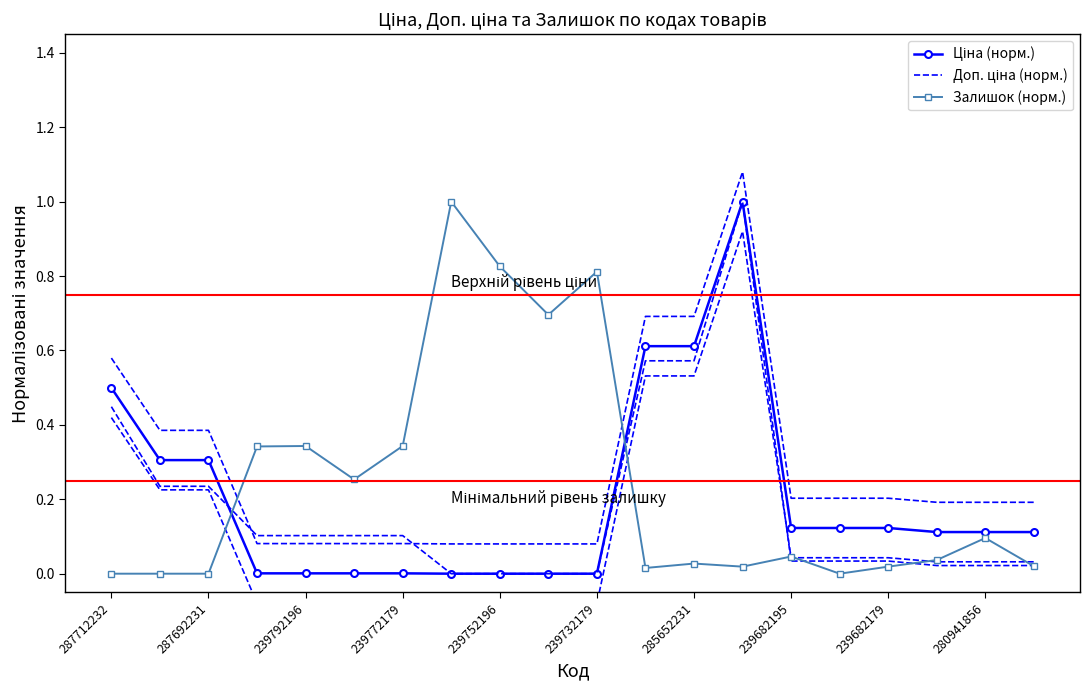

Between 239682195 and 287712232, which is larger?

287712232